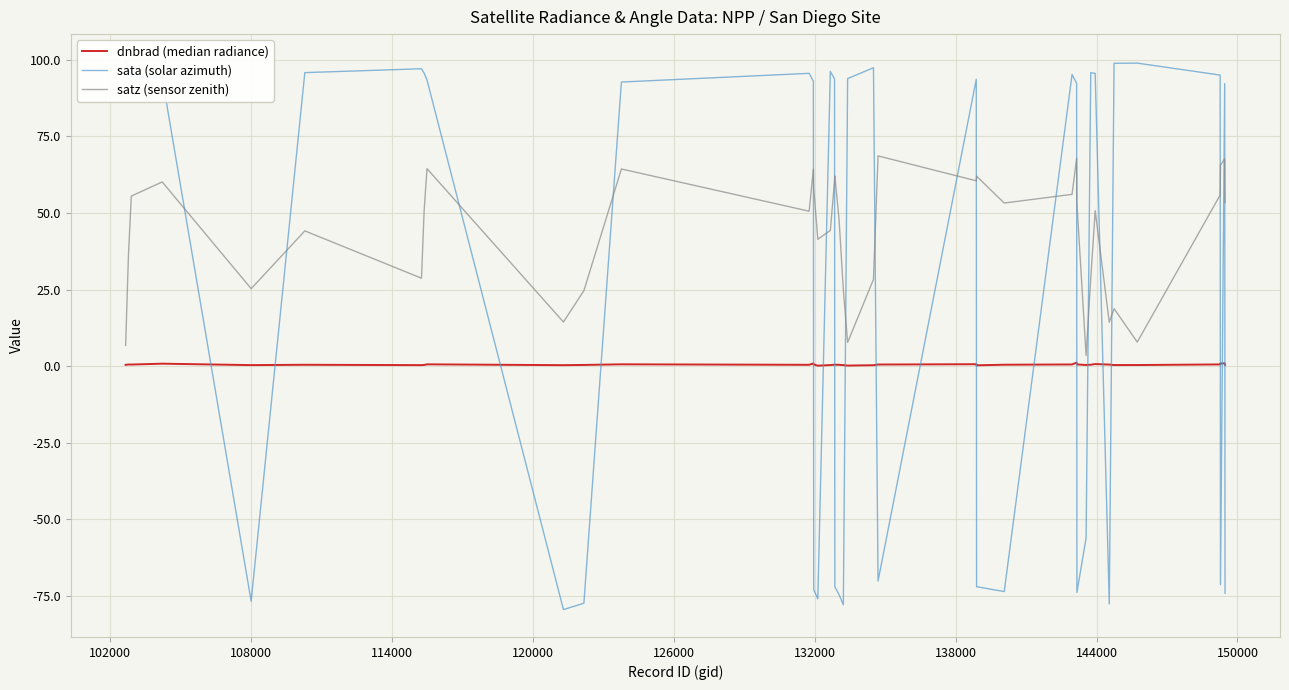

Reading left to right, what are all the values shown in this chart?

dnbrad (median radiance): 0.4	0.5	0.5	0.8	0.3	0.4	0.3	0.4	0.6	0.3	0.4	0.6	0.4	0.9	0.5	0.1	0.3	0.5	0.5	0.4	0.3	0.2	0.3	0.5	0.6	0.3	0.5	0.5	1.1	0.5	0.4	0.5	0.7	0.5	0.3	0.3	0.6	0.9	0.9	0.4
sata (solar azimuth): 99.5	97.5	94.5	94.1	-76.8	95.8	97.1	95.6	93.4	-79.5	-77.4	92.8	95.6	93.0	-73.0	-76.0	96.2	93.8	-72.1	-74.6	-77.9	93.9	97.4	-70.2	93.7	-72.0	-73.6	95.2	92.3	-73.9	-56.1	95.8	95.6	-77.7	98.9	98.9	95.0	-71.4	92.2	-74.2
satz (sensor zenith): 6.8	36.3	55.5	60.1	25.3	44.2	28.7	50.8	64.5	14.4	24.6	64.4	50.6	64.3	58.1	41.4	44.3	60.4	62.1	47.9	24.8	7.7	28.3	68.6	60.5	62.0	53.2	56.1	67.9	53.1	3.5	28.7	50.8	14.3	18.8	7.8	55.9	65.5	67.7	53.4